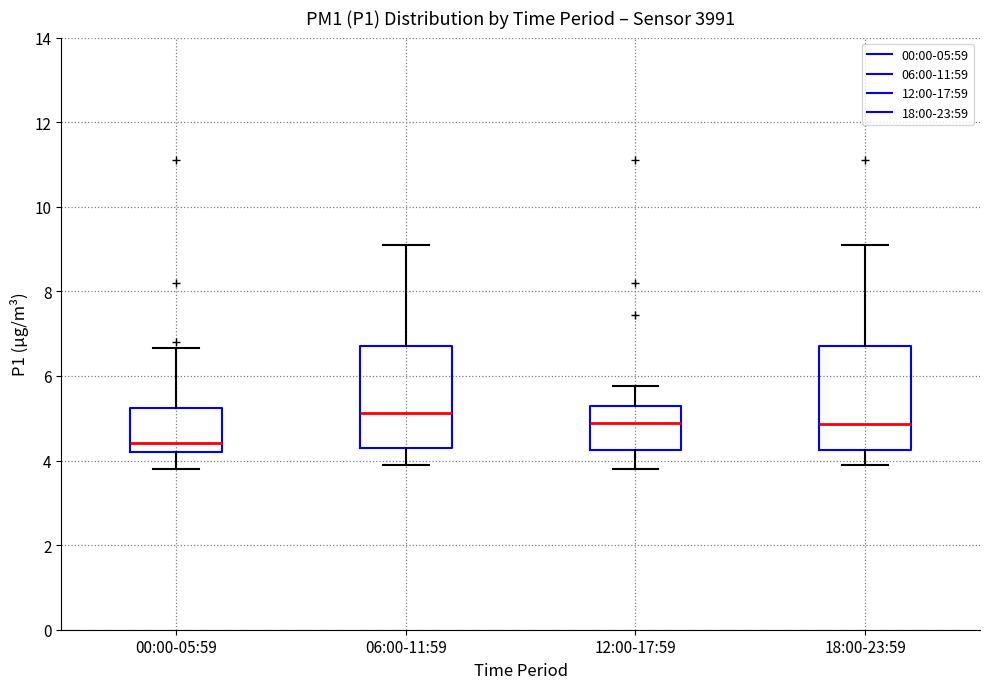

Reading left to right, transcribe this box plot: for each box, give where its median line is, the range the box spans, and where its two whiskers end, as read against the y-axis. The values are not printed on the chart, so give them approximately, as read against the axis.

00:00-05:59: median 4.4, box 4.2 to 5.2, whiskers 3.8 to 6.6
06:00-11:59: median 5.2, box 4.2 to 6.8, whiskers 4.0 to 9.2
12:00-17:59: median 4.8, box 4.2 to 5.2, whiskers 3.8 to 5.8
18:00-23:59: median 4.8, box 4.2 to 6.8, whiskers 4.0 to 9.2